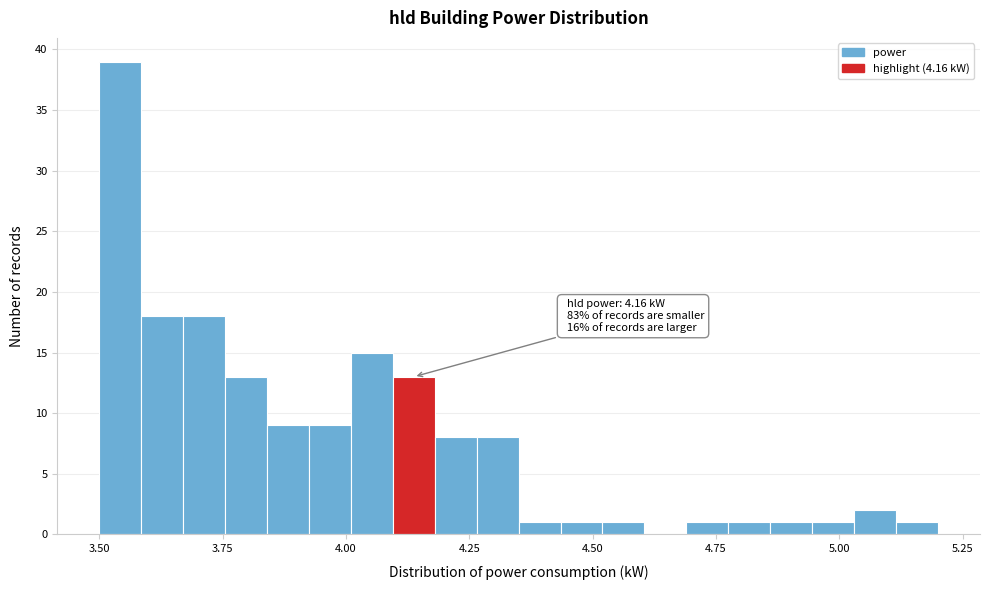

Around what value on the x-axis is the tallest bar? Give the approximate position of its centre, as read against the axis.

3.55